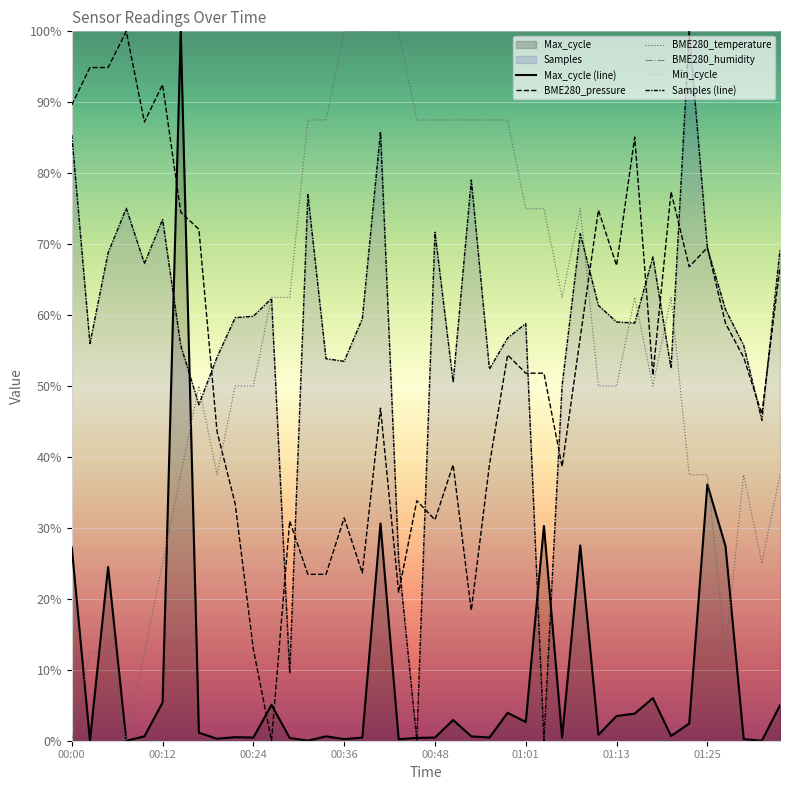

At how many categories does at least one series exceed 82?

21